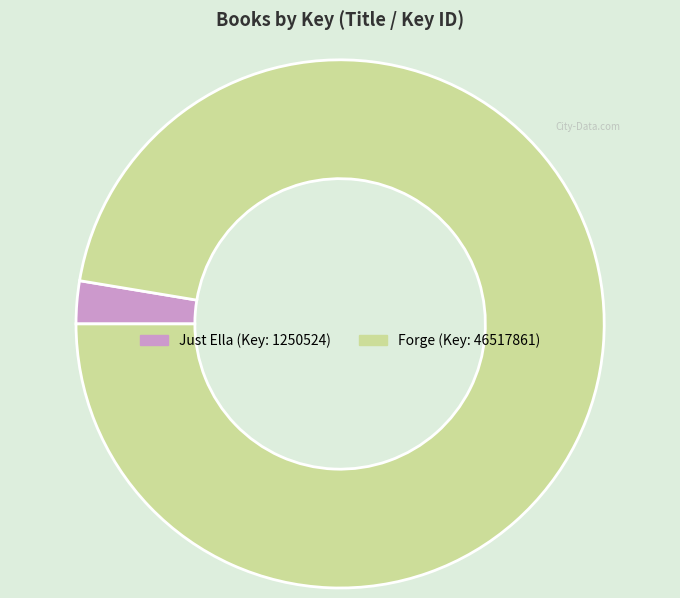

Does Forge represent more than half of the total?

Yes